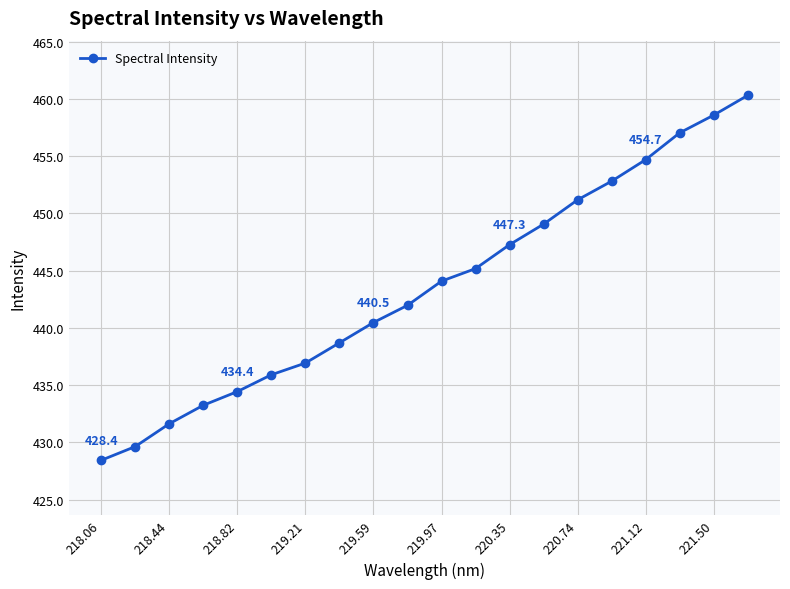

What is the value of the 4th point from the left?

433.2